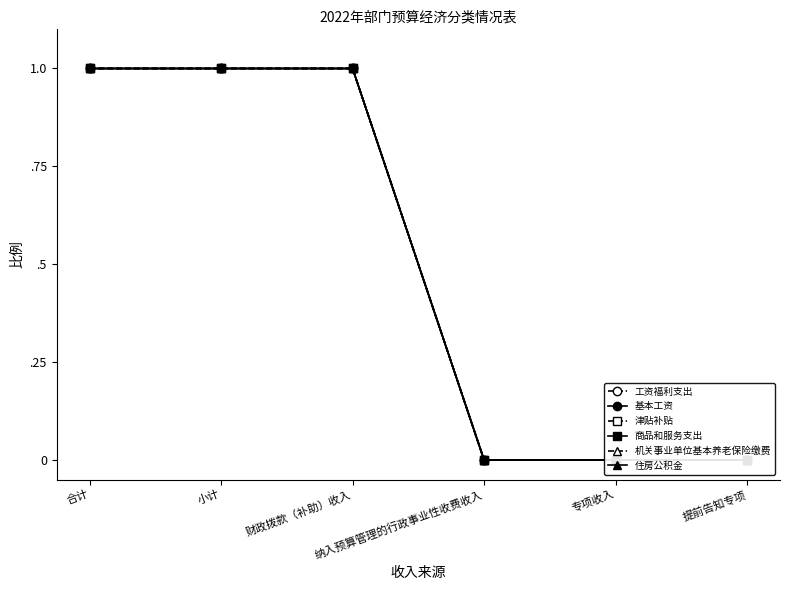

At which category is the sum across all series the highest?

合计